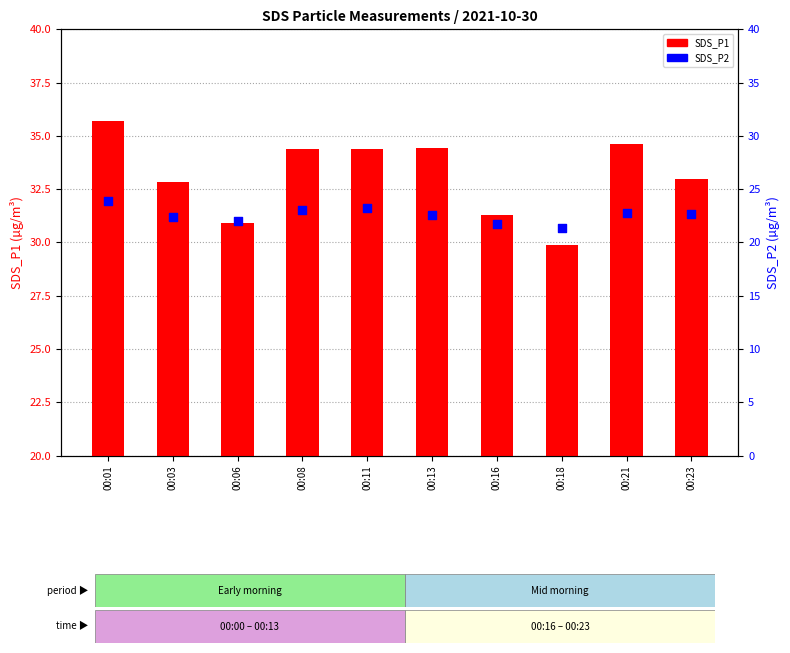

Which series has the largest total across all categories?

SDS_P1